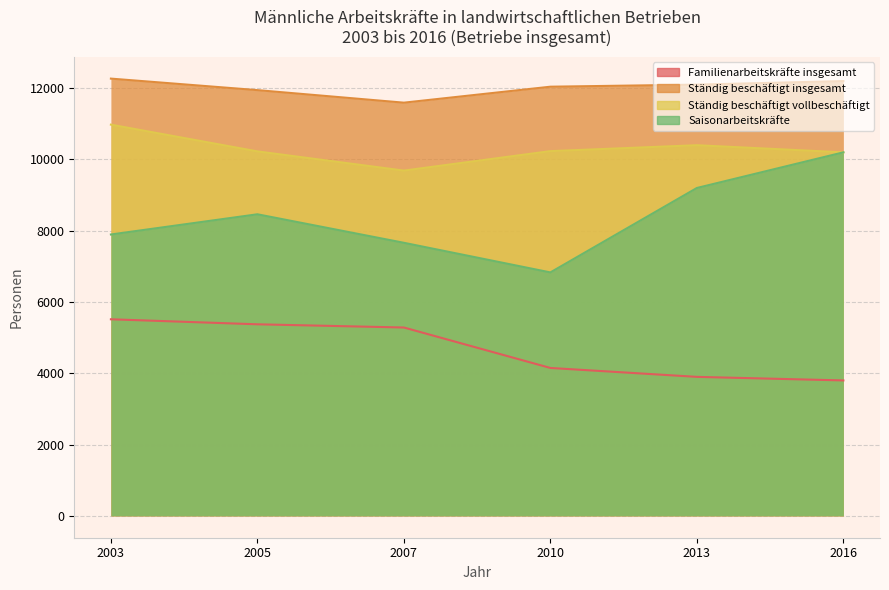

True or false: Saisonarbeitskräfte and Familienarbeitskräfte insgesamt intersect in this chart.

False